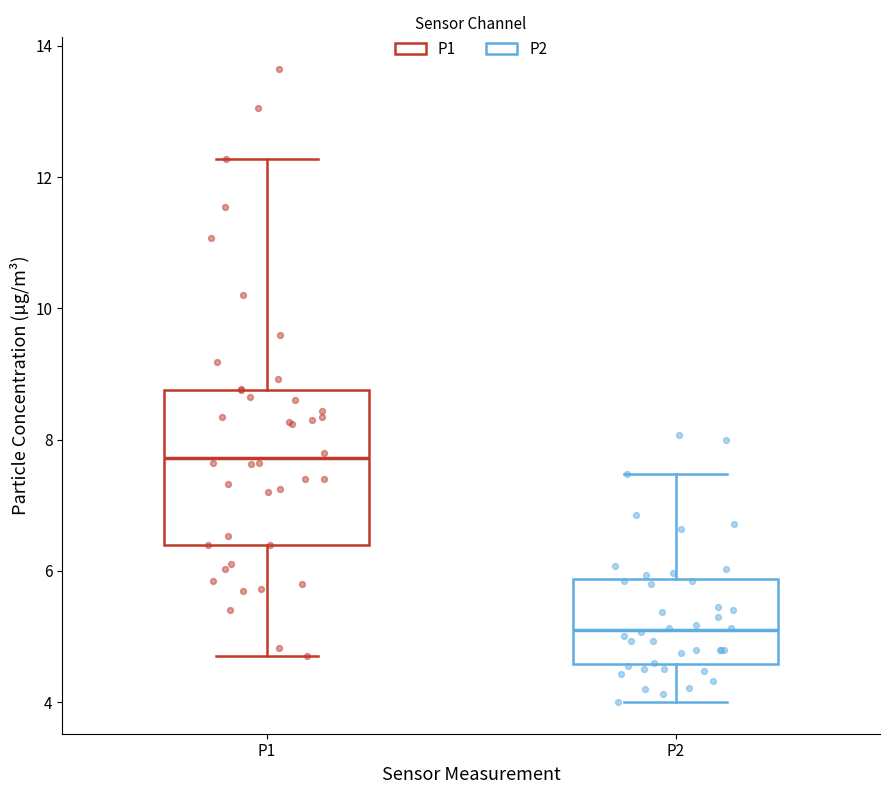

Reading left to right, read every box against the y-axis: the position of its median line, the range the box covers, and the ends of its whiskers. The values are not printed on the chart, so give them approximately, as read against the axis.

P1: median 7.8, box 6.4 to 8.8, whiskers 4.8 to 12.2
P2: median 5.2, box 4.6 to 5.8, whiskers 4.0 to 7.4